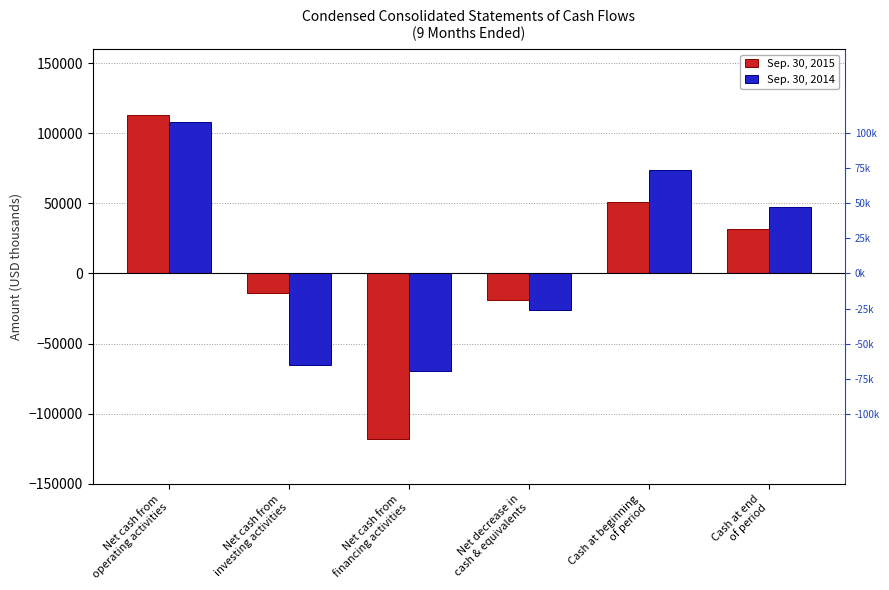

What is the label of the 3rd bar from the left?

Net cash from
financing activities